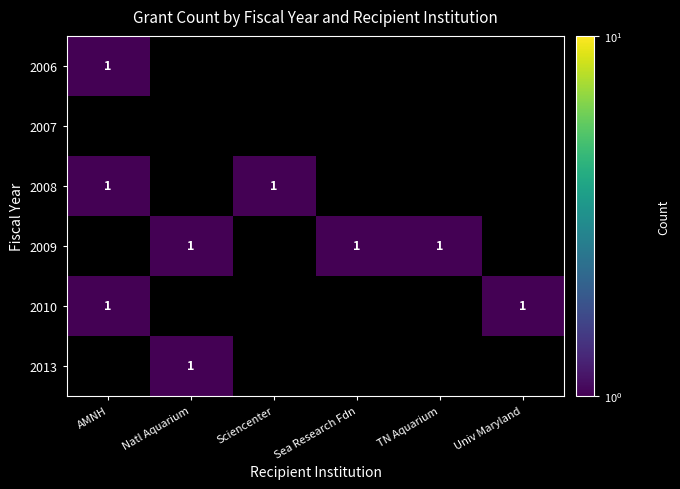

The value at 5 is 2775. True or false?

False